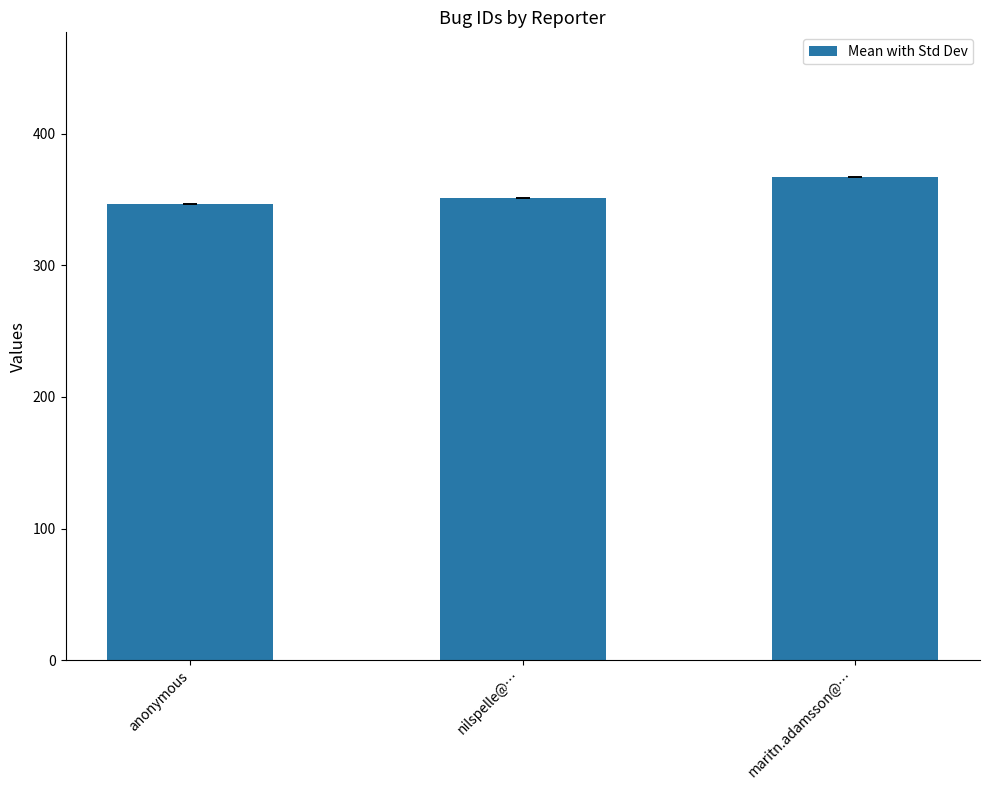

How many data points does each series have?

3